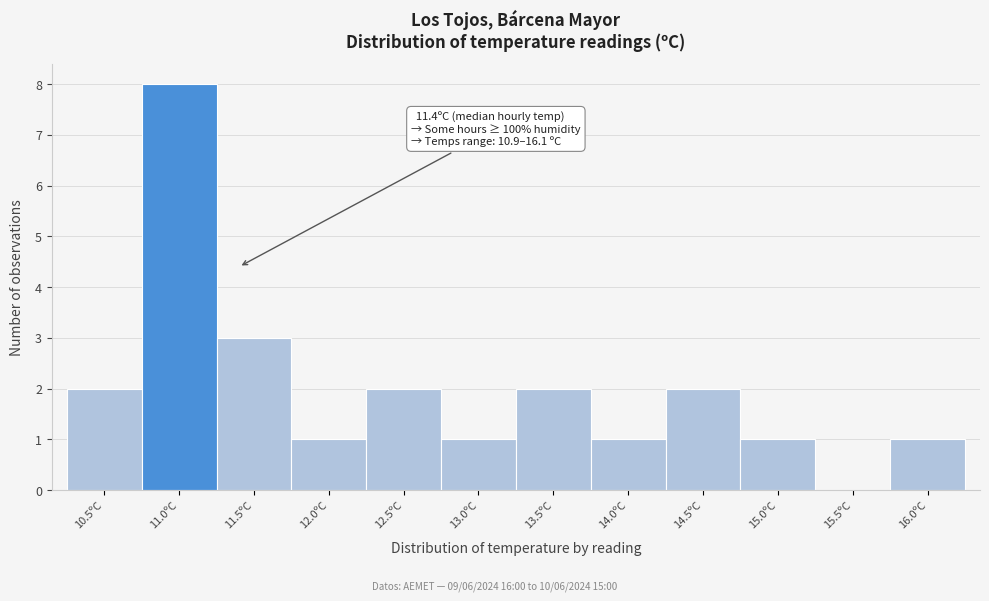

Reading left to right, list all the values displayed in this chart.

10.5ºC=2	11.0ºC=8	11.5ºC=3	12.0ºC=1	12.5ºC=2	13.0ºC=1	13.5ºC=2	14.0ºC=1	14.5ºC=2	15.0ºC=1	15.5ºC=0	16.0ºC=1